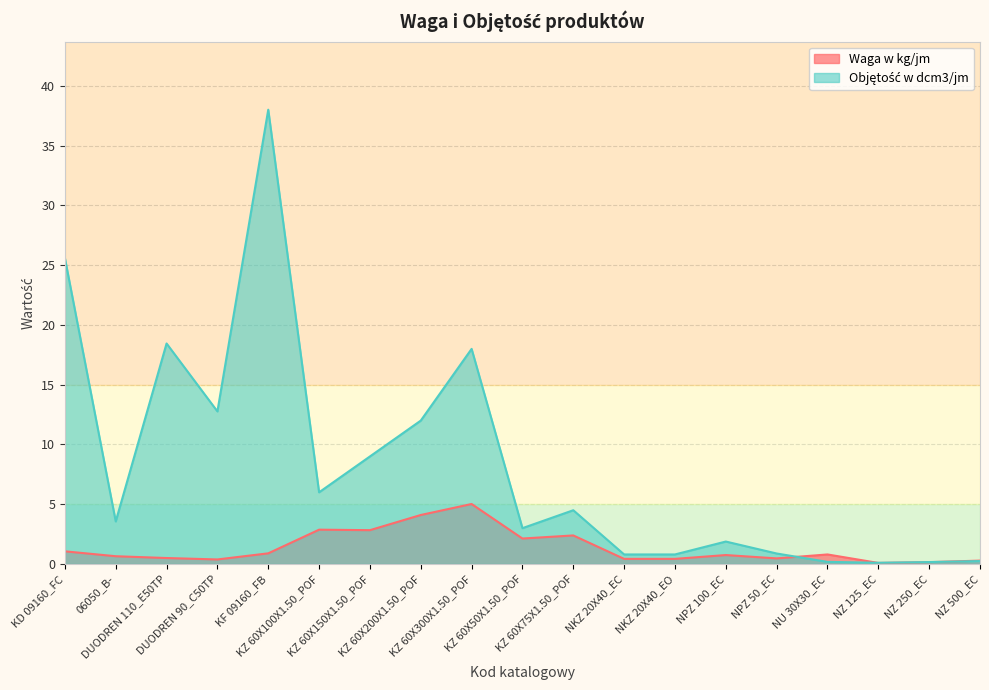

Where does the Objętość w dcm3/jm series first go above 3?

KD 09160_FC